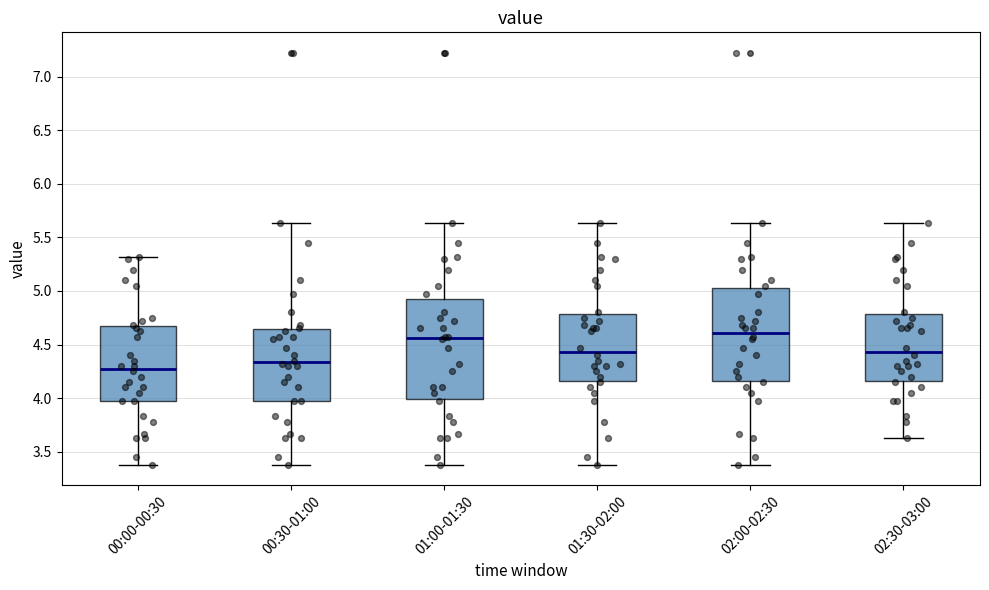

Reading left to right, transcribe this box plot: for each box, give where its median line is, the range the box spans, and where its two whiskers end, as read against the y-axis. The values are not printed on the chart, so give them approximately, as read against the axis.

00:00-00:30: median 4.30, box 3.95 to 4.65, whiskers 3.40 to 5.30
00:30-01:00: median 4.35, box 3.95 to 4.65, whiskers 3.40 to 5.65
01:00-01:30: median 4.55, box 4.00 to 4.95, whiskers 3.40 to 5.65
01:30-02:00: median 4.45, box 4.15 to 4.80, whiskers 3.40 to 5.65
02:00-02:30: median 4.60, box 4.15 to 5.05, whiskers 3.40 to 5.65
02:30-03:00: median 4.45, box 4.15 to 4.80, whiskers 3.65 to 5.65